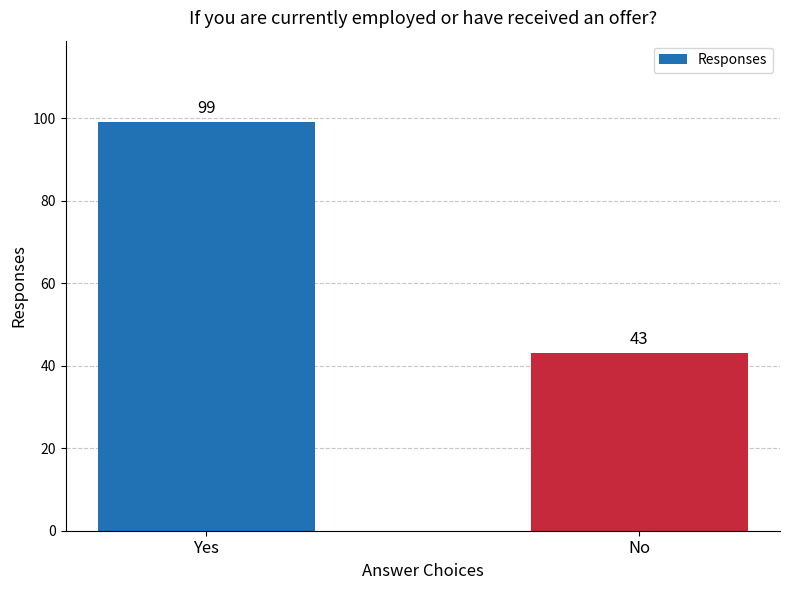

Rank the categories by value from highest to lowest.

Yes, No